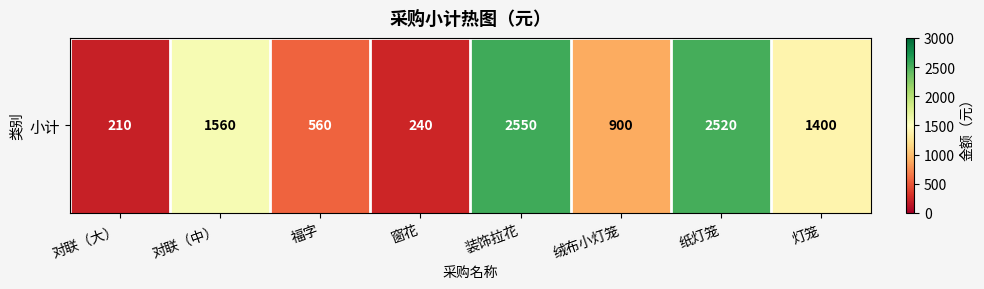

The chart shows a value of 4490 at 纸灯笼. True or false?

False